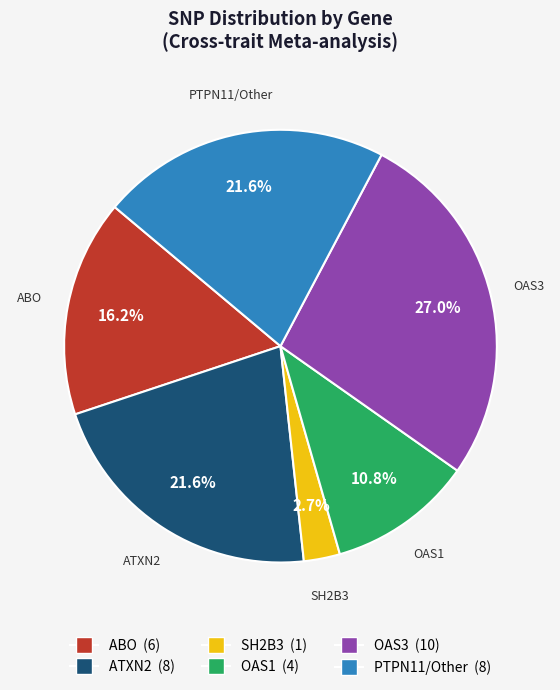

The OAS3 slice represents 4% of the pie. True or false?

False